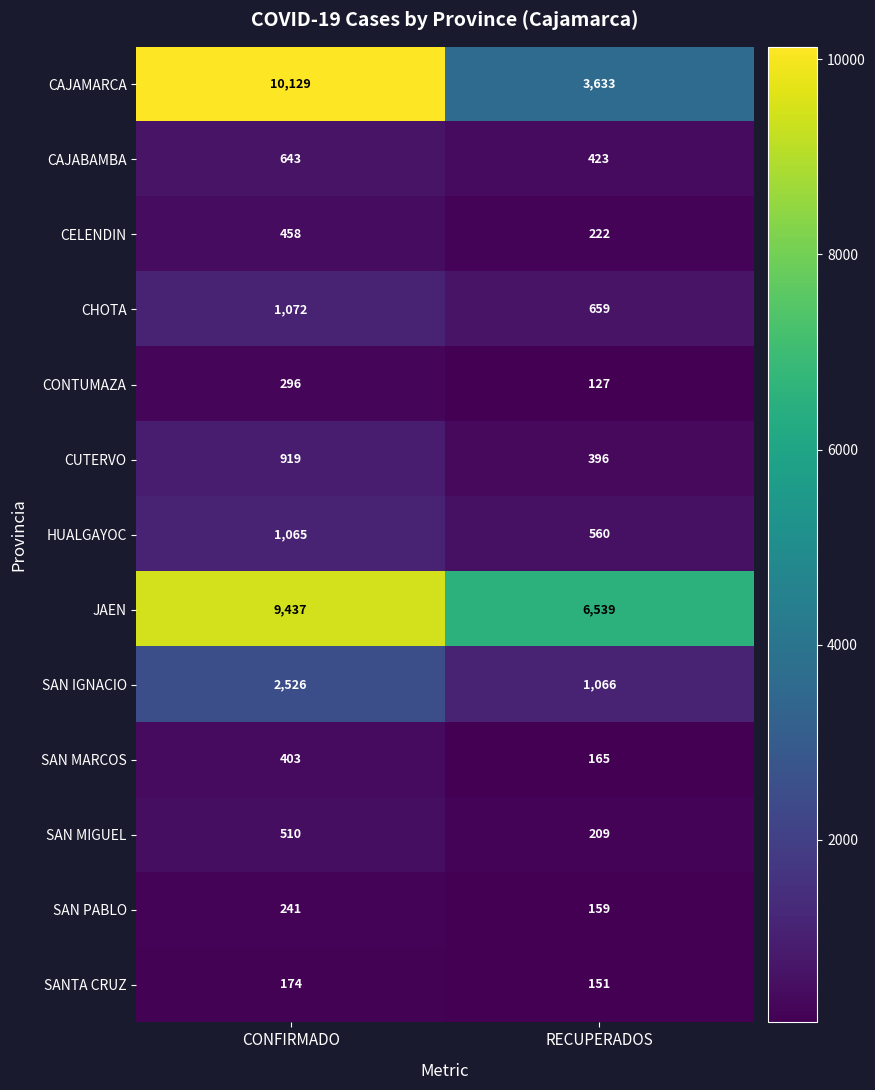

At which category does the chart reach its minimum across all series?

RECUPERADOS